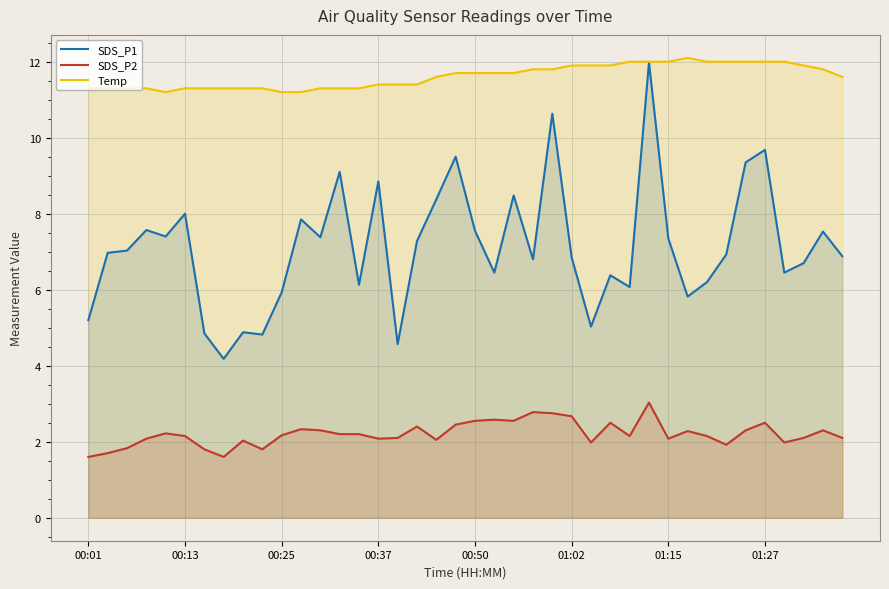

True or false: SDS_P2 and SDS_P1 cross at least once.

False